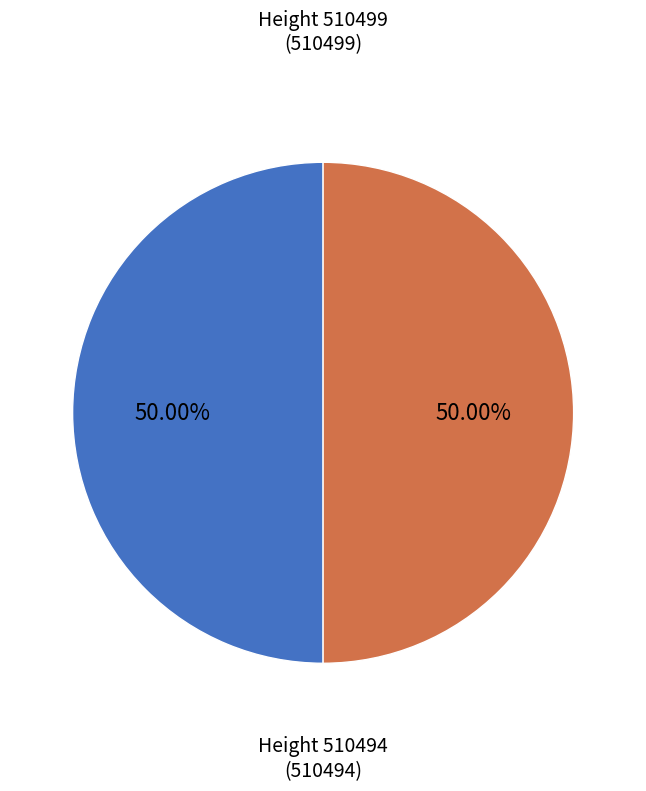

To the nearest percent, what is the average slice percentage?

50%